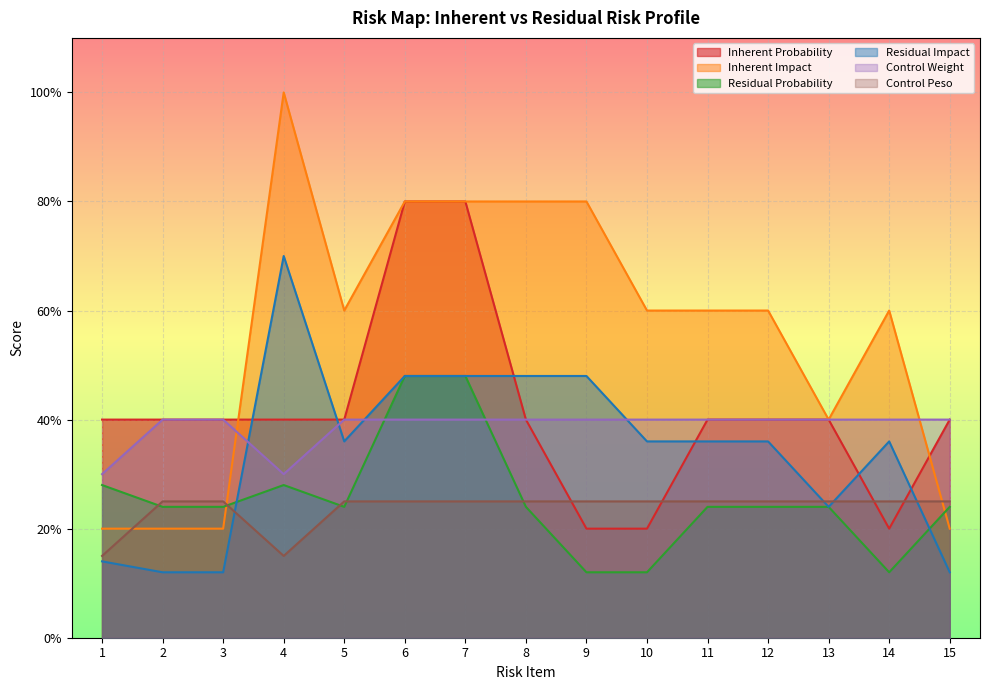

At which category is the sum across all series the highest?

6